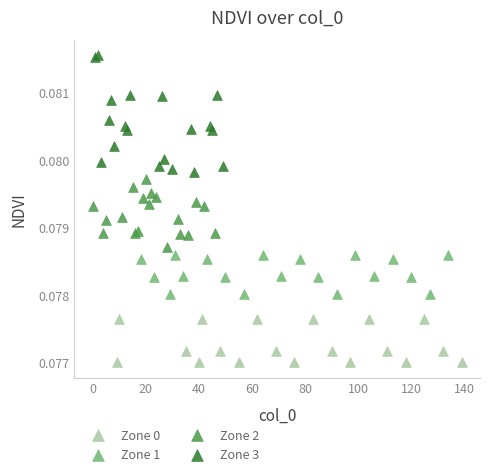

Which series reaches the minimum Y coordinate?

Zone 0